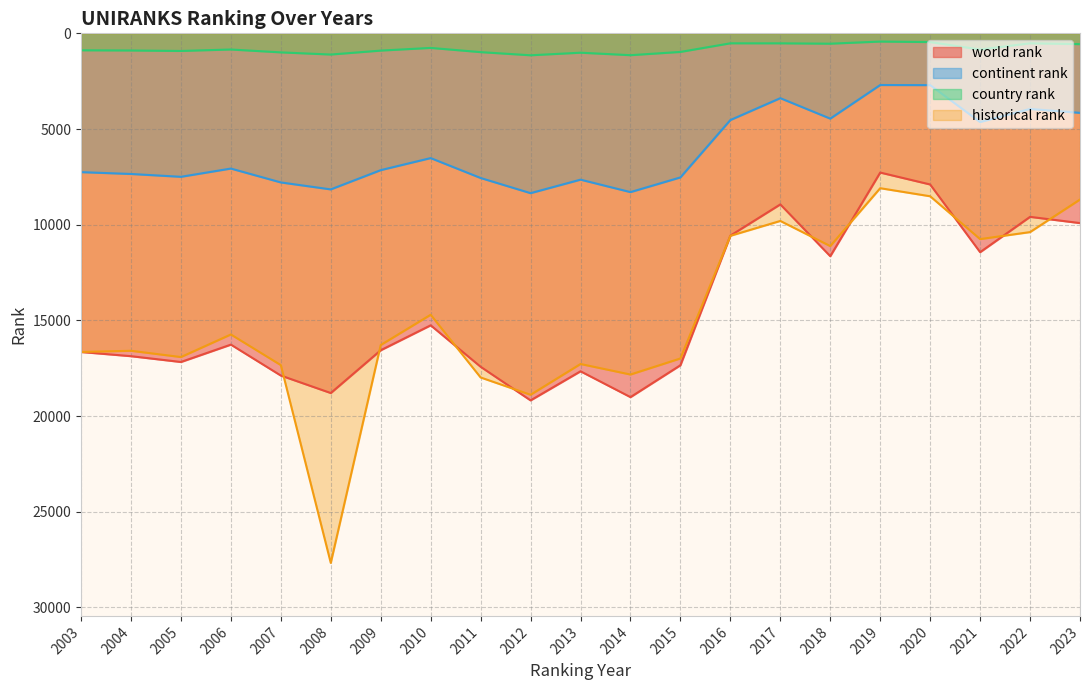

In world rank, how many points are lower than both neighbors (excluding endpoints)?

6